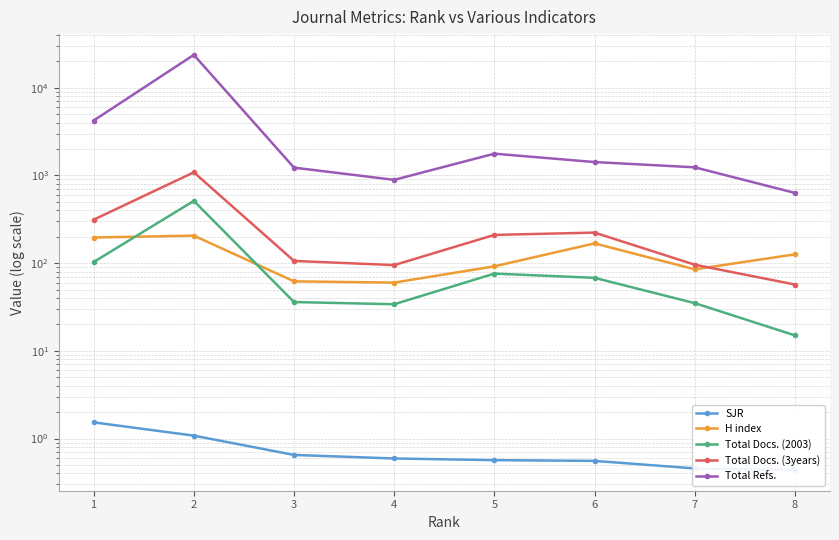

Which has a higher value, 7 or 2?

2